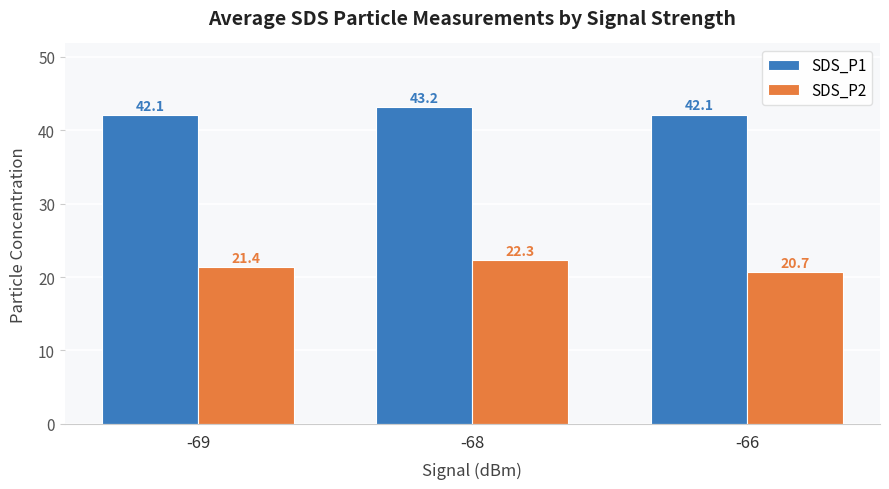

Reading left to right, list all the values displayed in this chart.

SDS_P1: 42.1	43.2	42.1
SDS_P2: 21.4	22.3	20.7